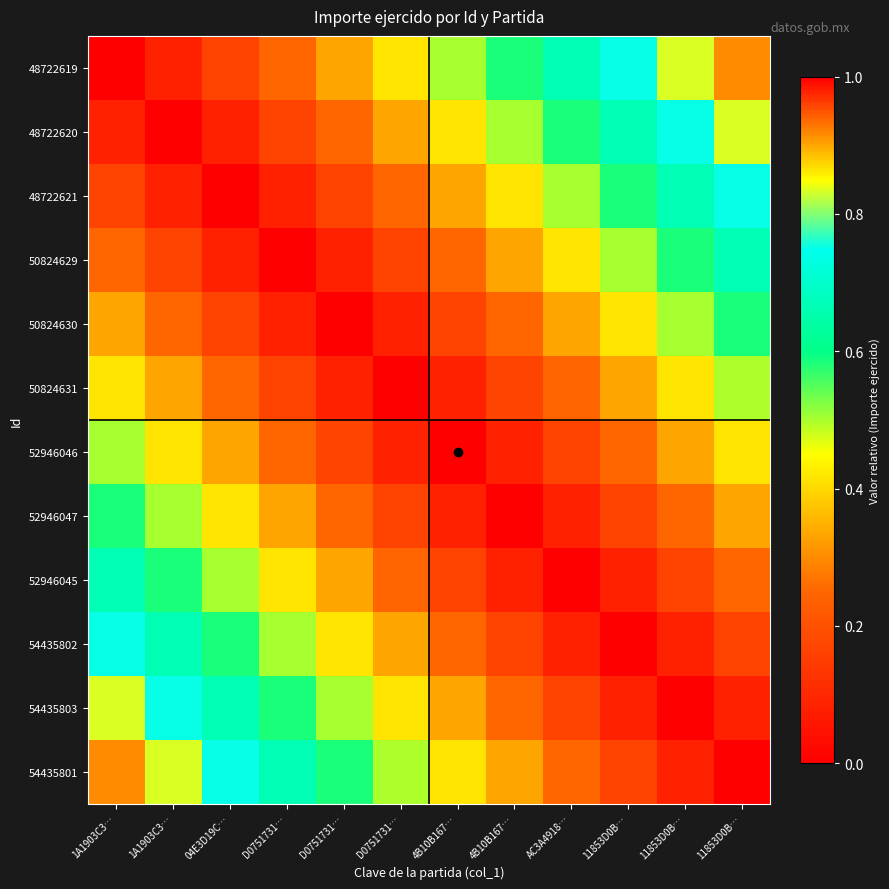

At how many categories does at least one series exceed 0?

12